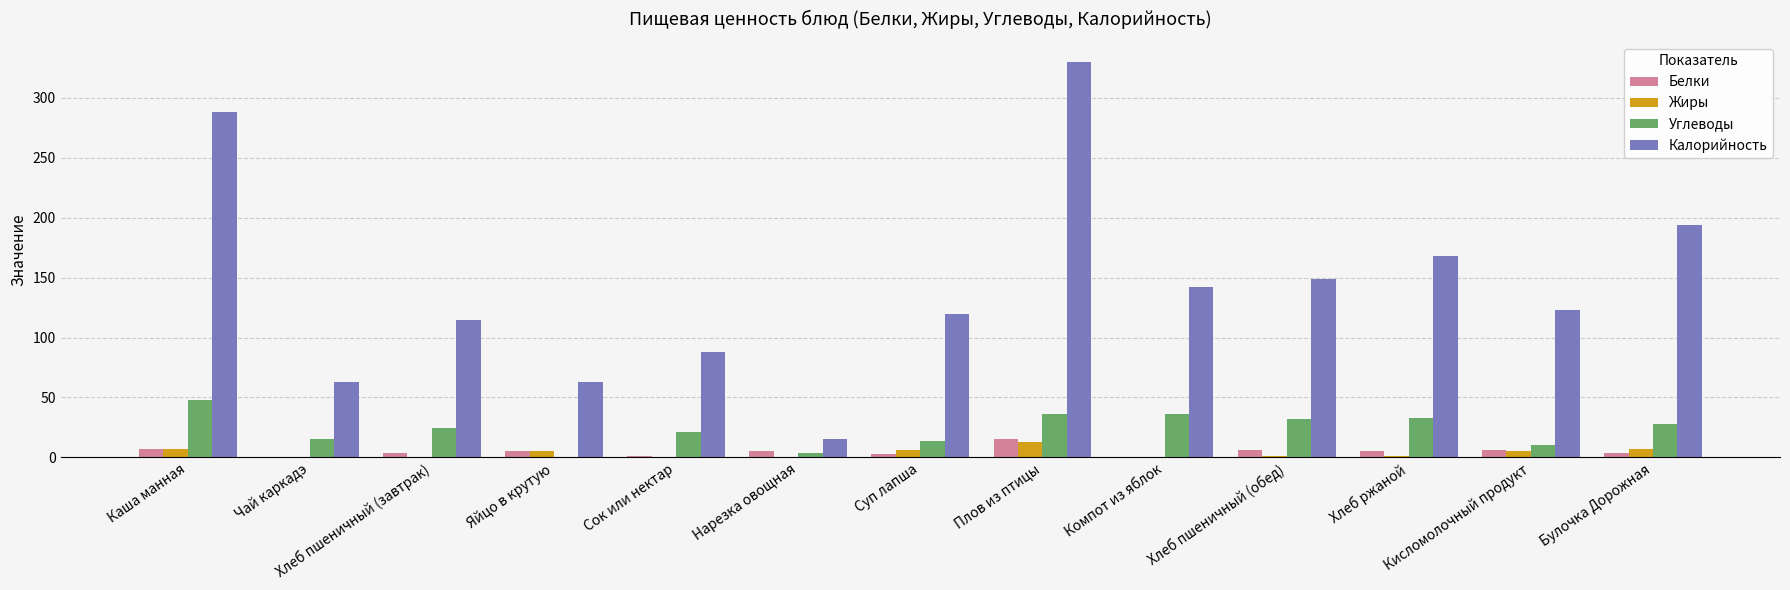

Is the value of Калорийность at Суп лапша greater than the value of Углеводы at Каша манная?

Yes